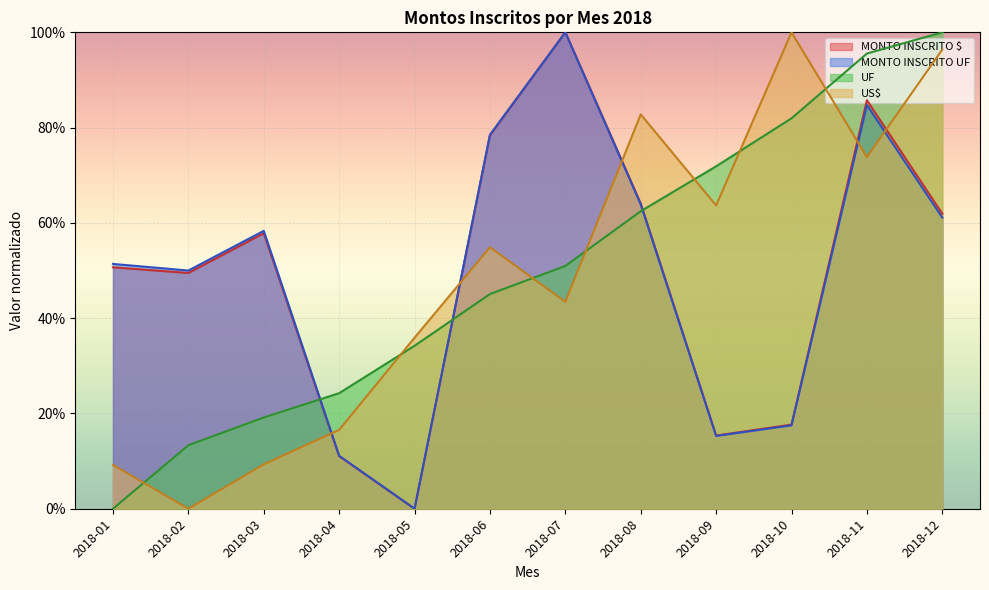

What is the total value across all series at 2018-05?

0.7